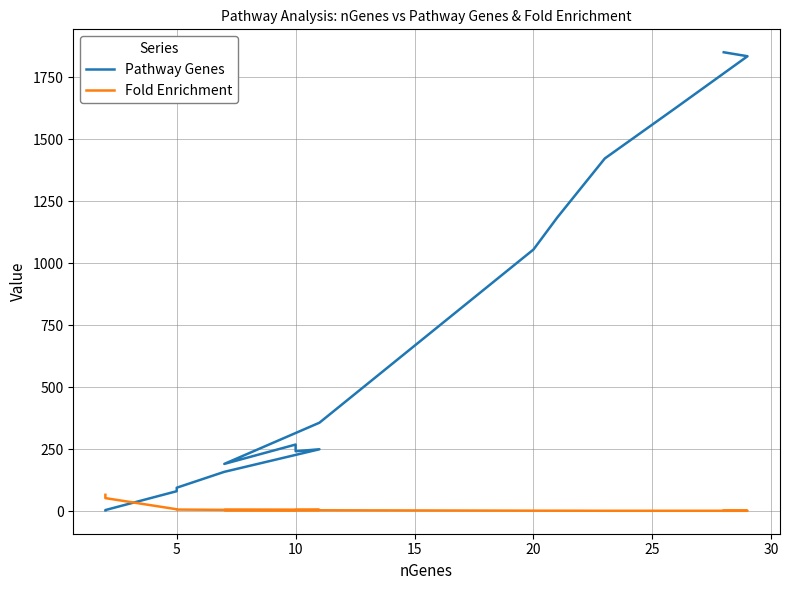

The Pathway Genes series shows 143.6 at 10. True or false?

False